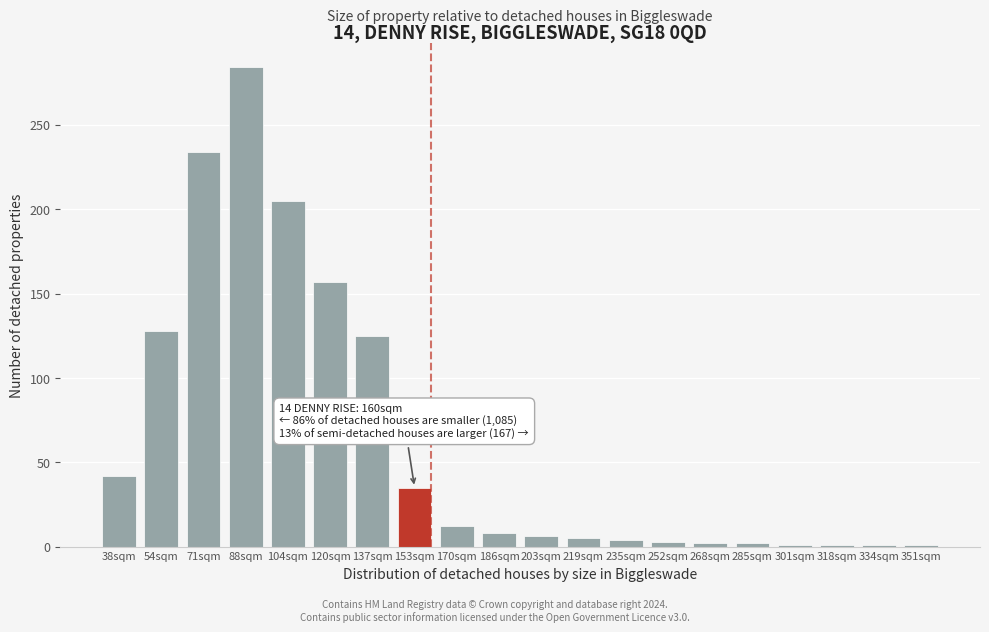

Which category has the highest value across all series?

88sqm